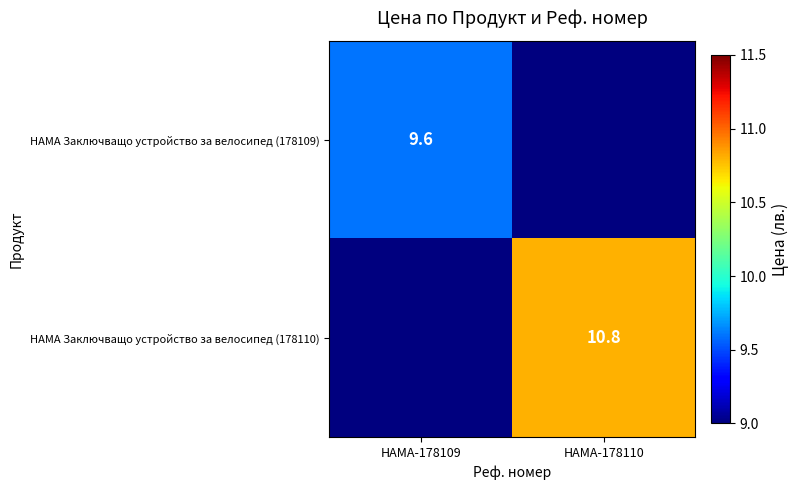

What is the maximum value shown in the chart?

10.8